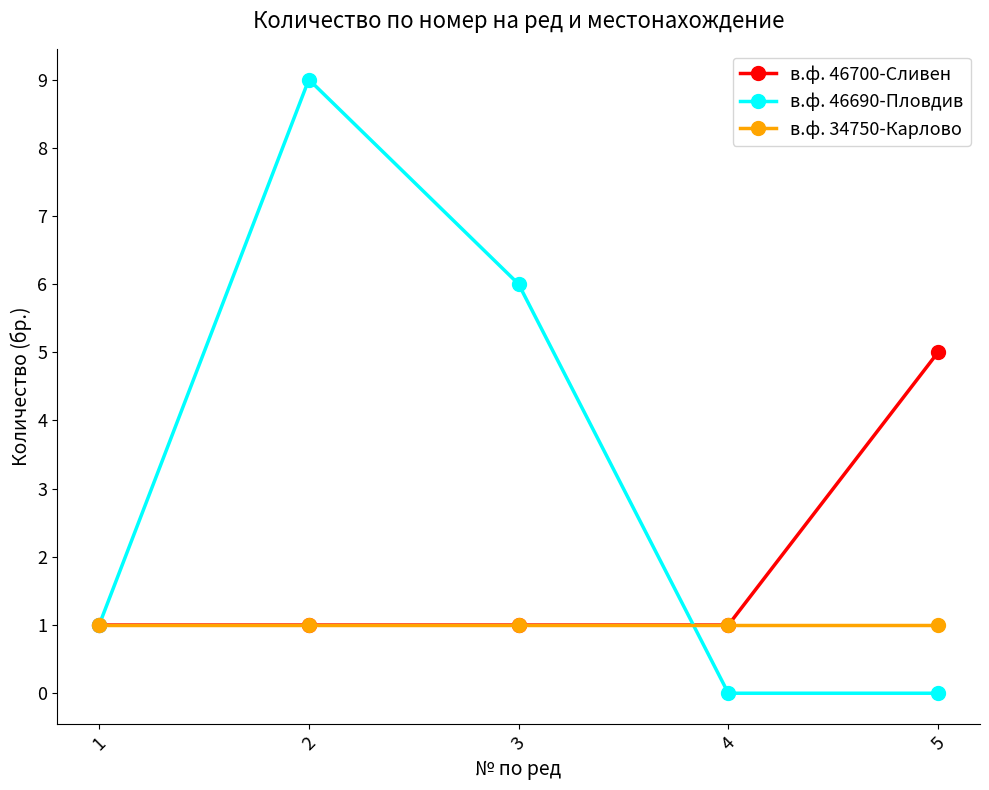

True or false: в.ф. 46690-Пловдив and в.ф. 34750-Карлово cross at least once.

True